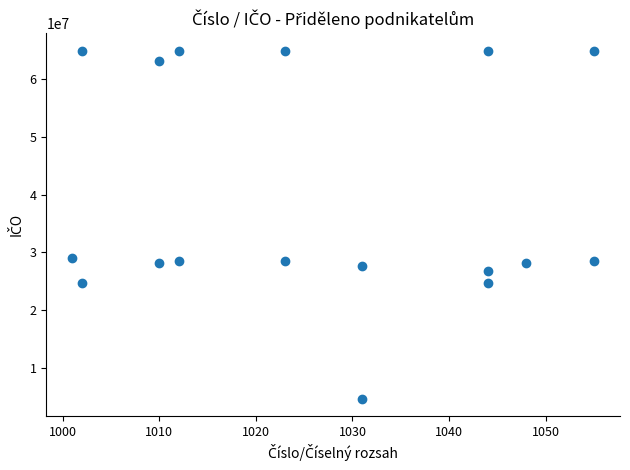

What is the range of X values (max minus min)?

54